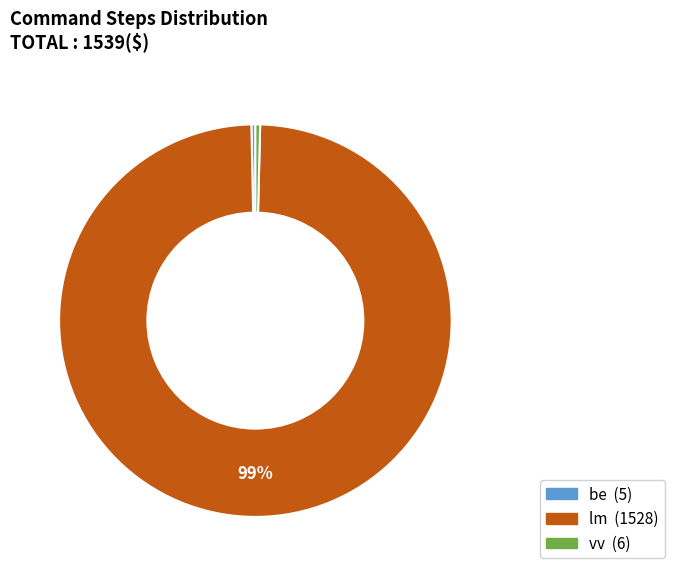

What is the largest slice in the pie chart?

lm